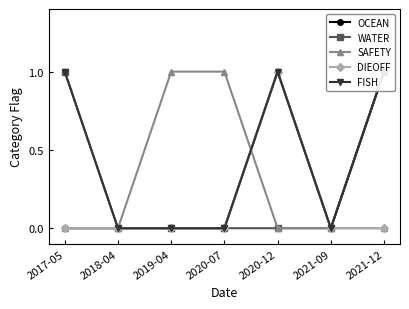

Reading left to right, transcribe all the data shown in this chart.

OCEAN: 0	0	0	0	1	0	1
WATER: 1	0	0	0	0	0	1
SAFETY: 0	0	1	1	0	0	0
DIEOFF: 0	0	0	0	1	0	0
FISH: 1	0	0	0	1	0	1